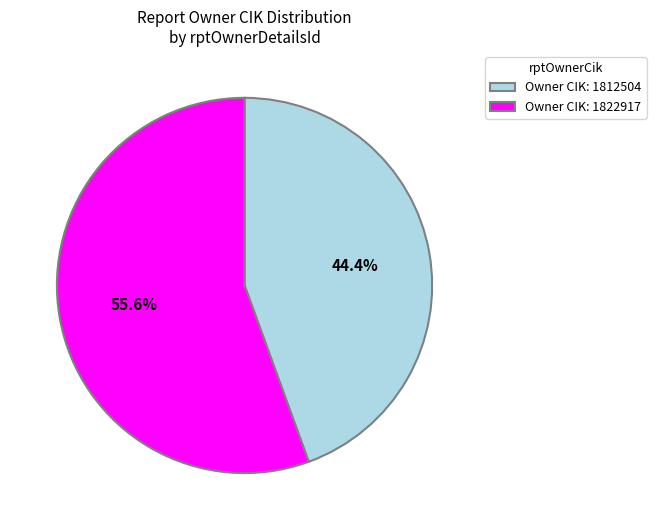

Is the sum of Owner CIK: 1822917 and Owner CIK: 1812504 greater than half?

Yes